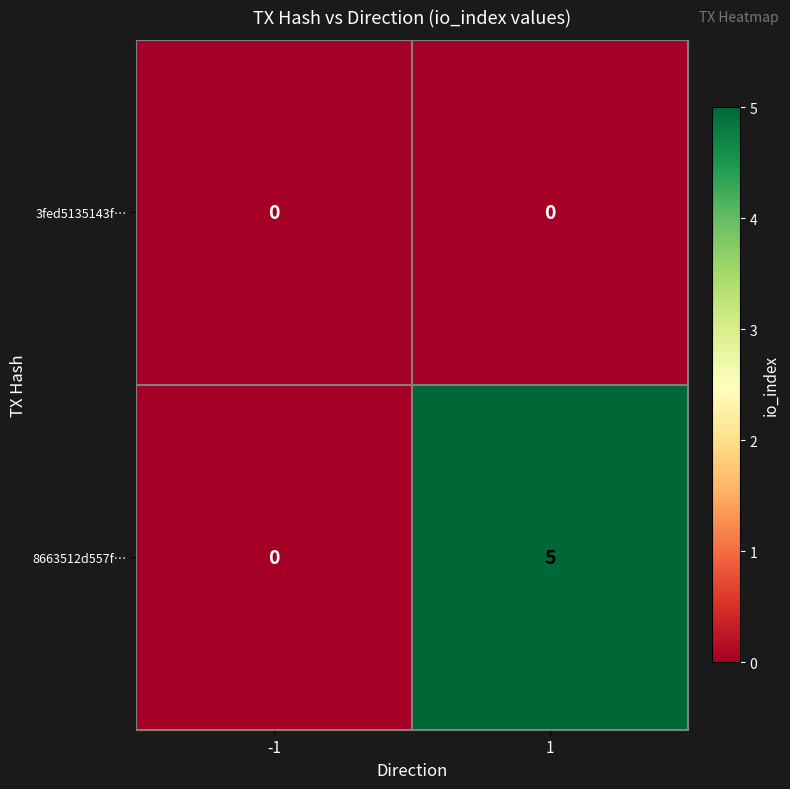

What is the total value across all series at 1?

5